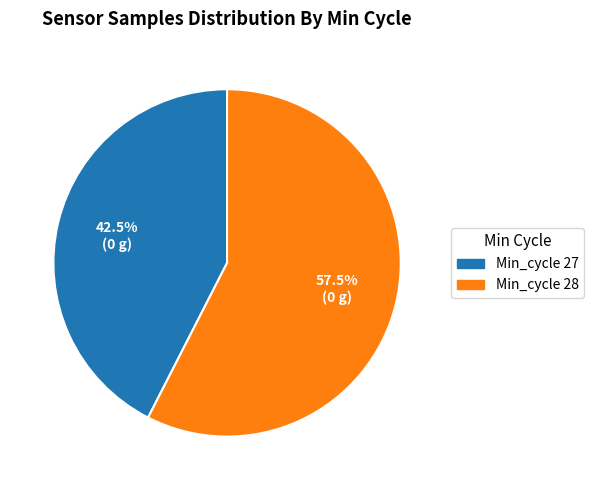

How many slices are in this pie chart?

2